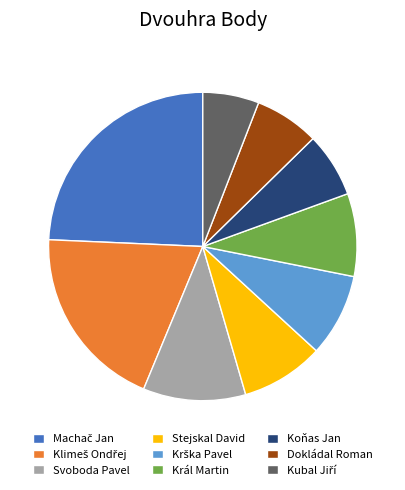

How many slices are in this pie chart?

9